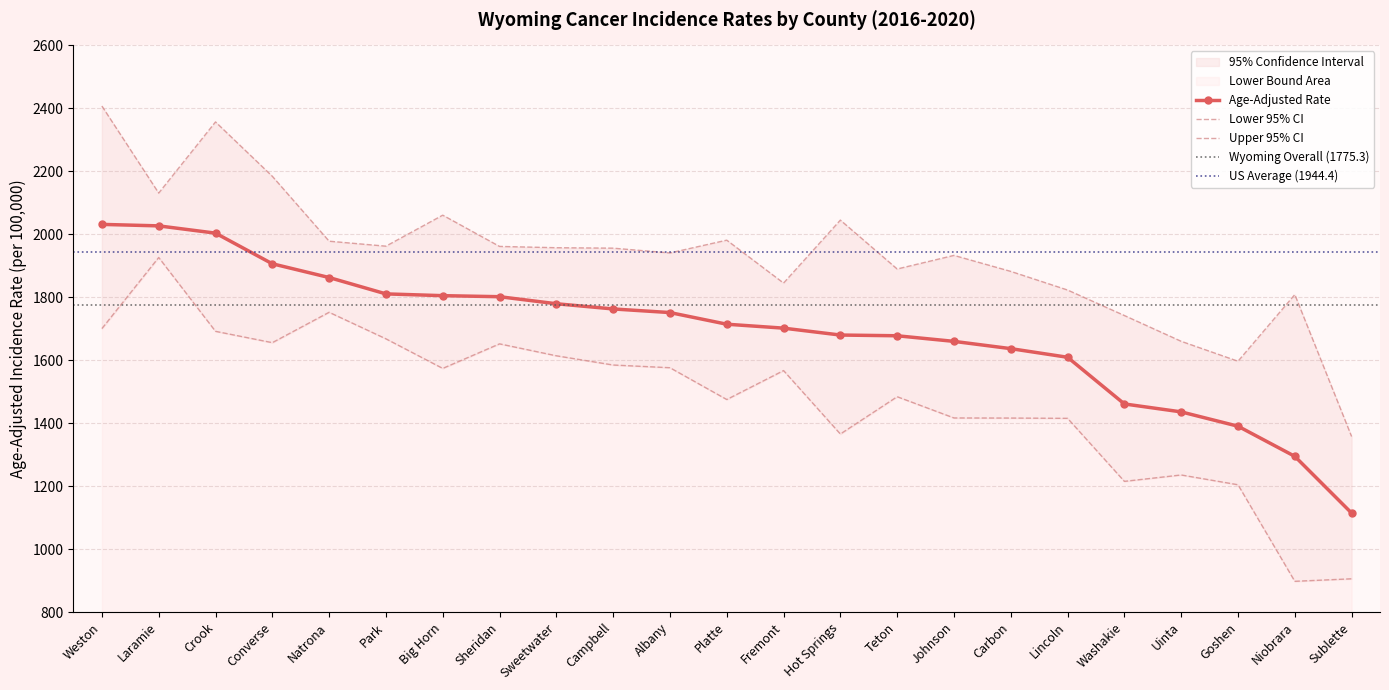

True or false: Lower 95% CI and Age-Adjusted Rate cross at least once.

False